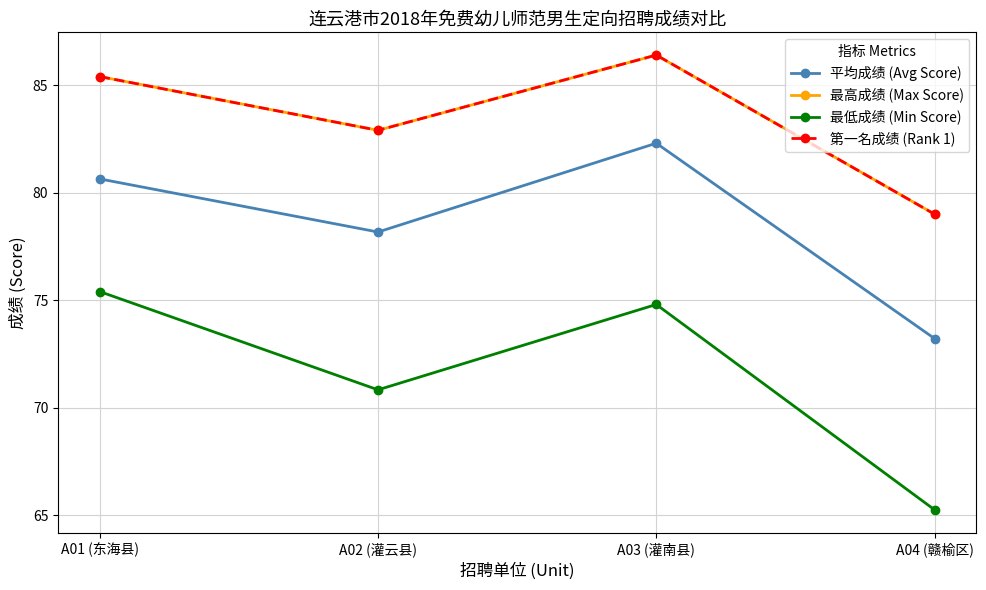

In 最高成绩 (Max Score), how many points are higher than both neighbors (excluding endpoints)?

1